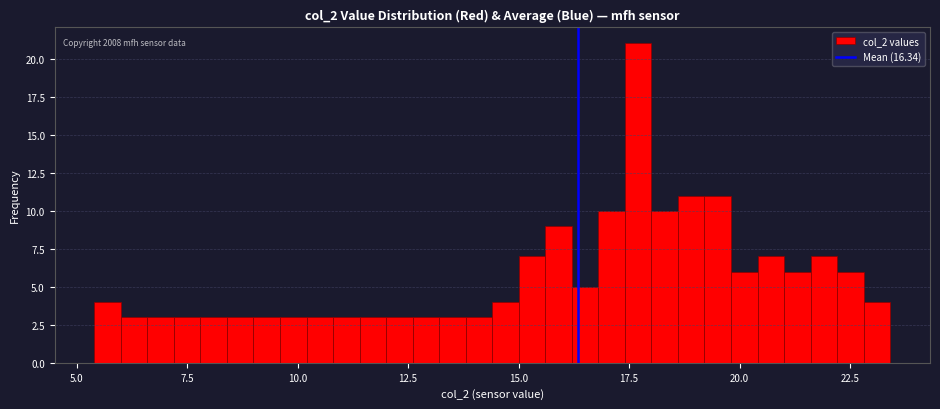

Read against the x-axis, roughly where is the centre of the tallest bar?

17.5